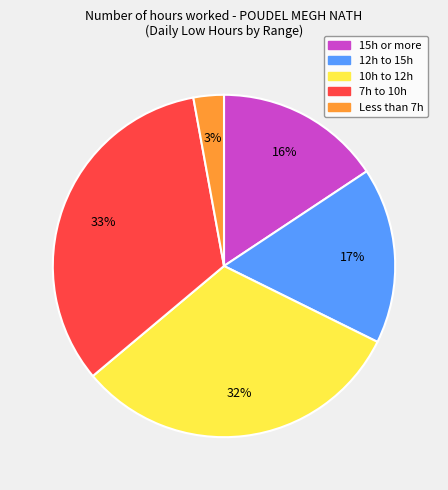

Combined, do 10h to 12h and 15h or more account for over 50%?

No